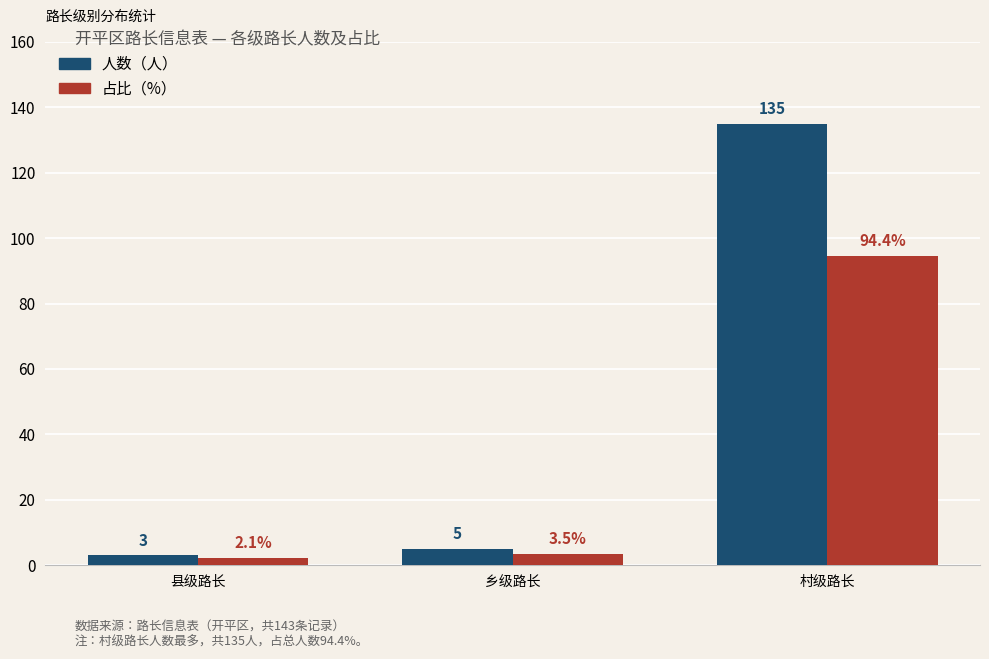

Which series has the largest total across all categories?

人数（人）